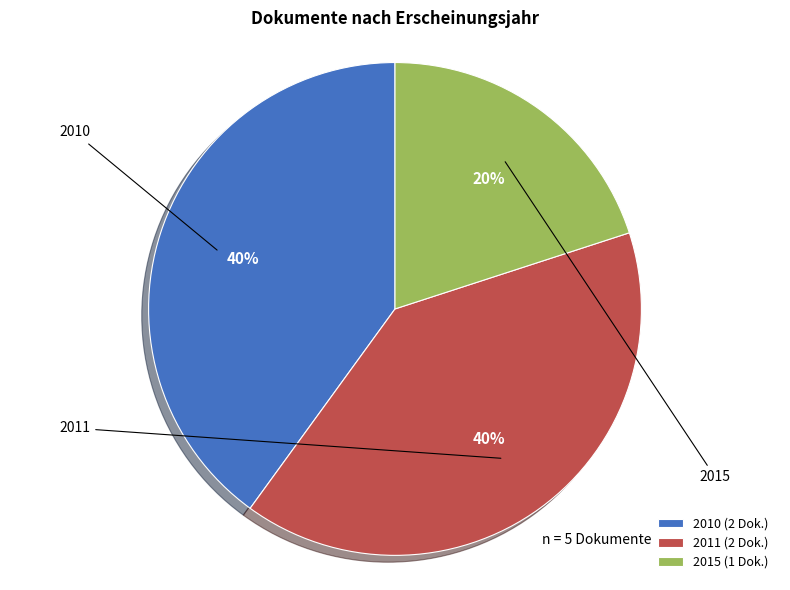

Is there any slice that represents more than half of the pie?

No